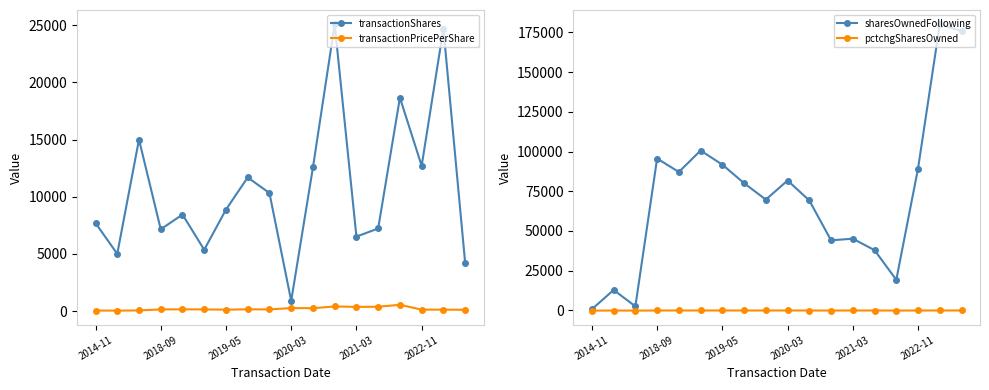

How many times do transactionShares and sharesOwnedFollowing cross each other?

3